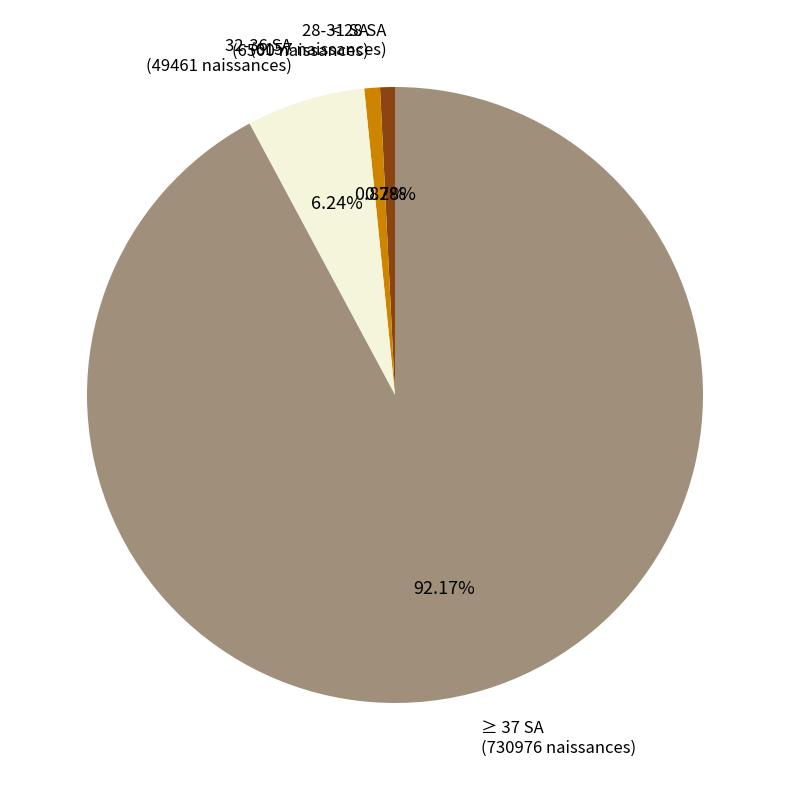

What is the largest slice in the pie chart?

≥ 37 SA